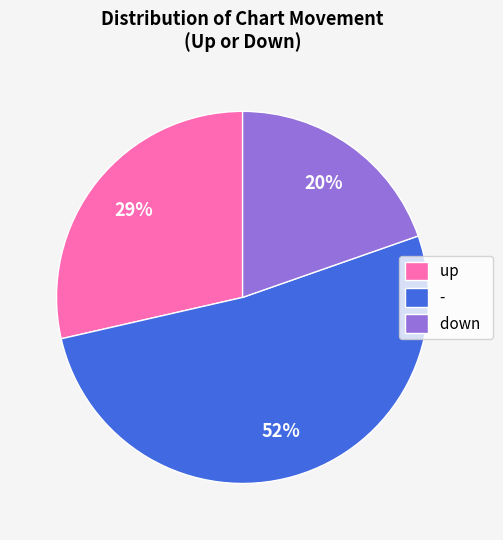

To the nearest percent, what is the difference between the - and up slice percentages?

23%